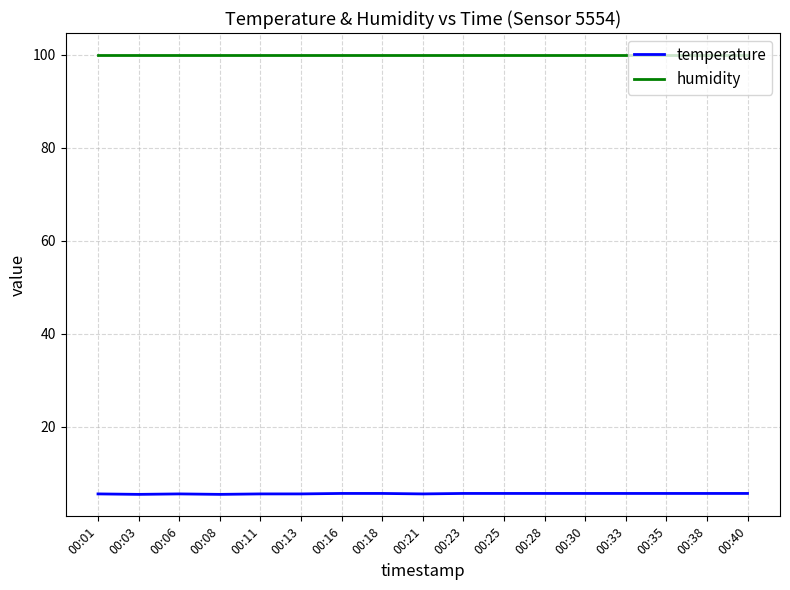

True or false: temperature has a value of 5.7 at 00:40.

True